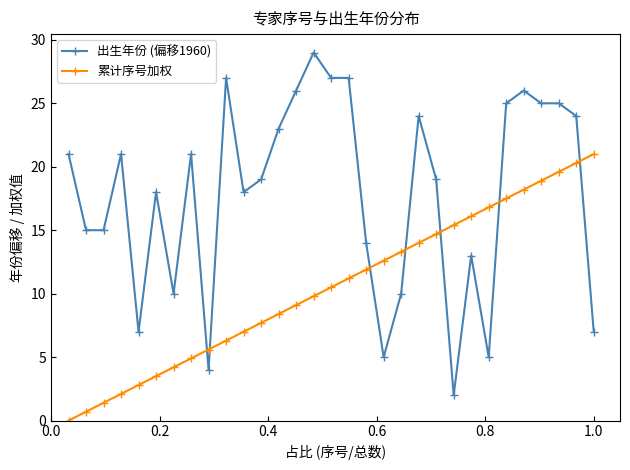

List the series in order of their peak value, lowest first.

累计序号加权, 出生年份 (偏移1960)